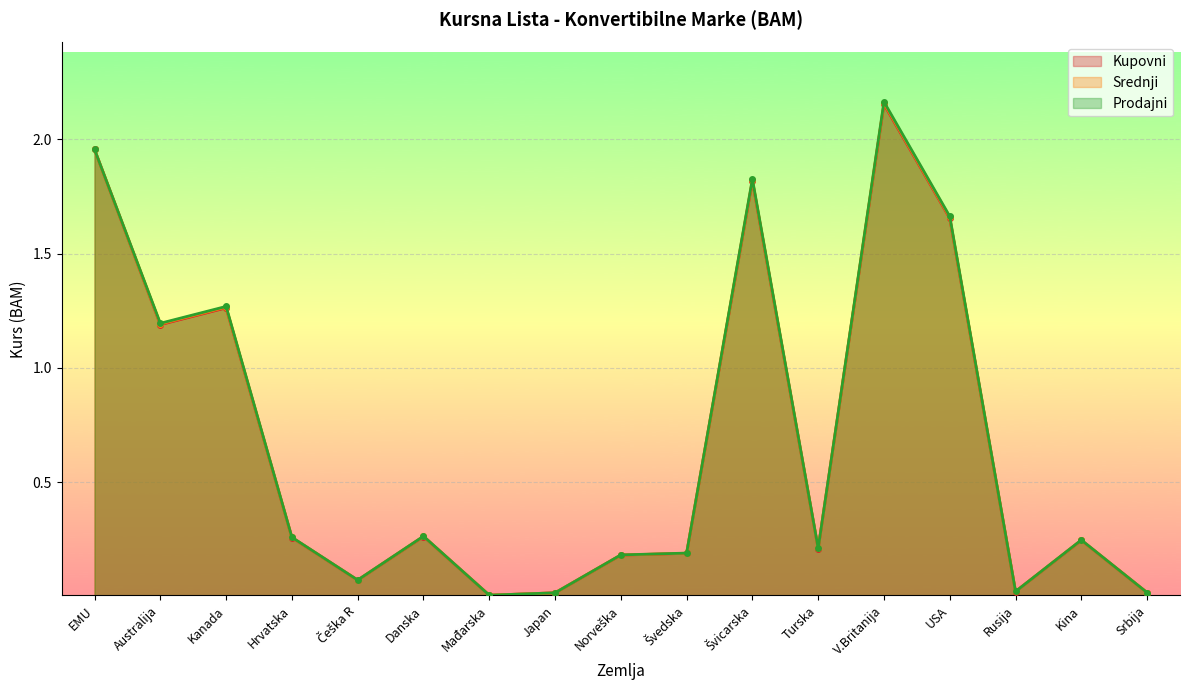

How many data points does each series have?

17